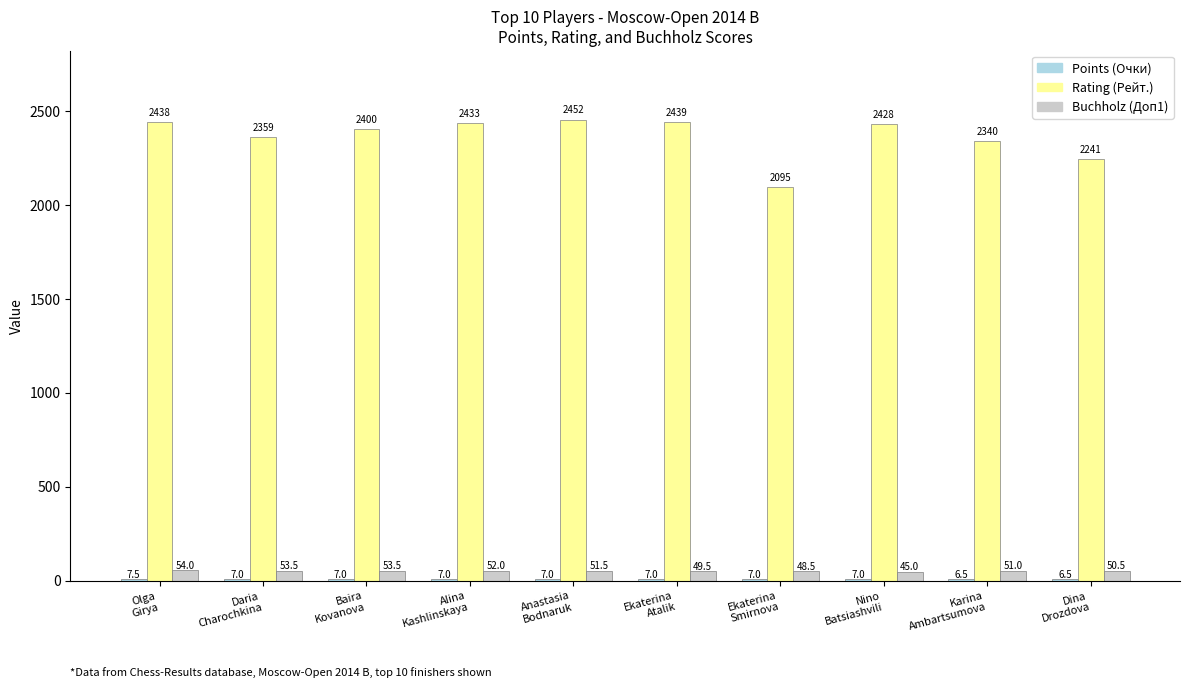

What is the sum of all Rating (Рейт.) values?

23625.0